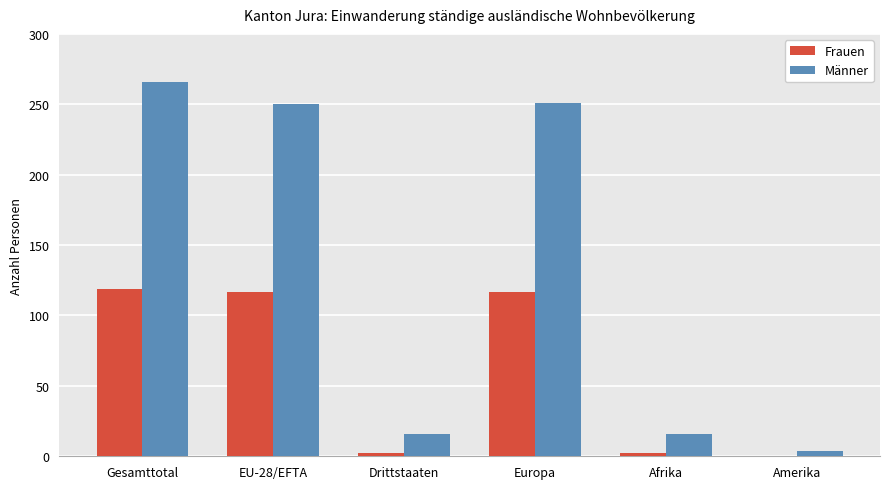

What is the total value across all series at Gesamttotal?

385